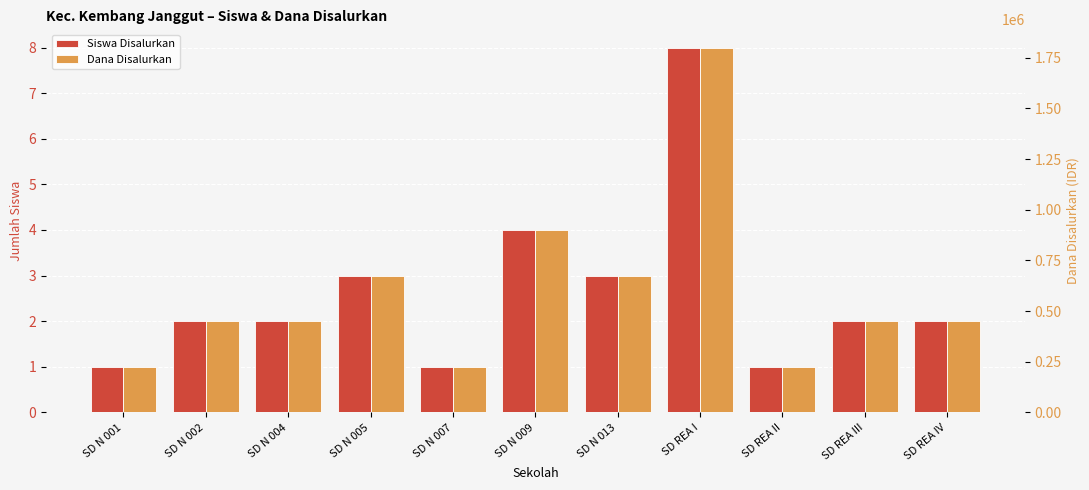

What is the label of the 5th bar from the left?

SD N 007